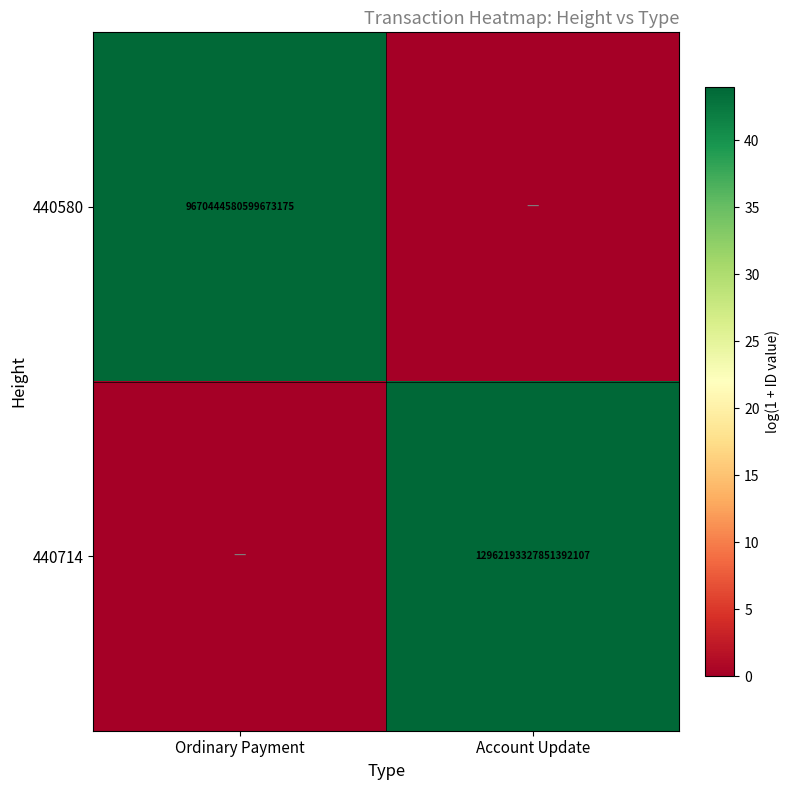

What is the total value across all series at Account Update?

44.0